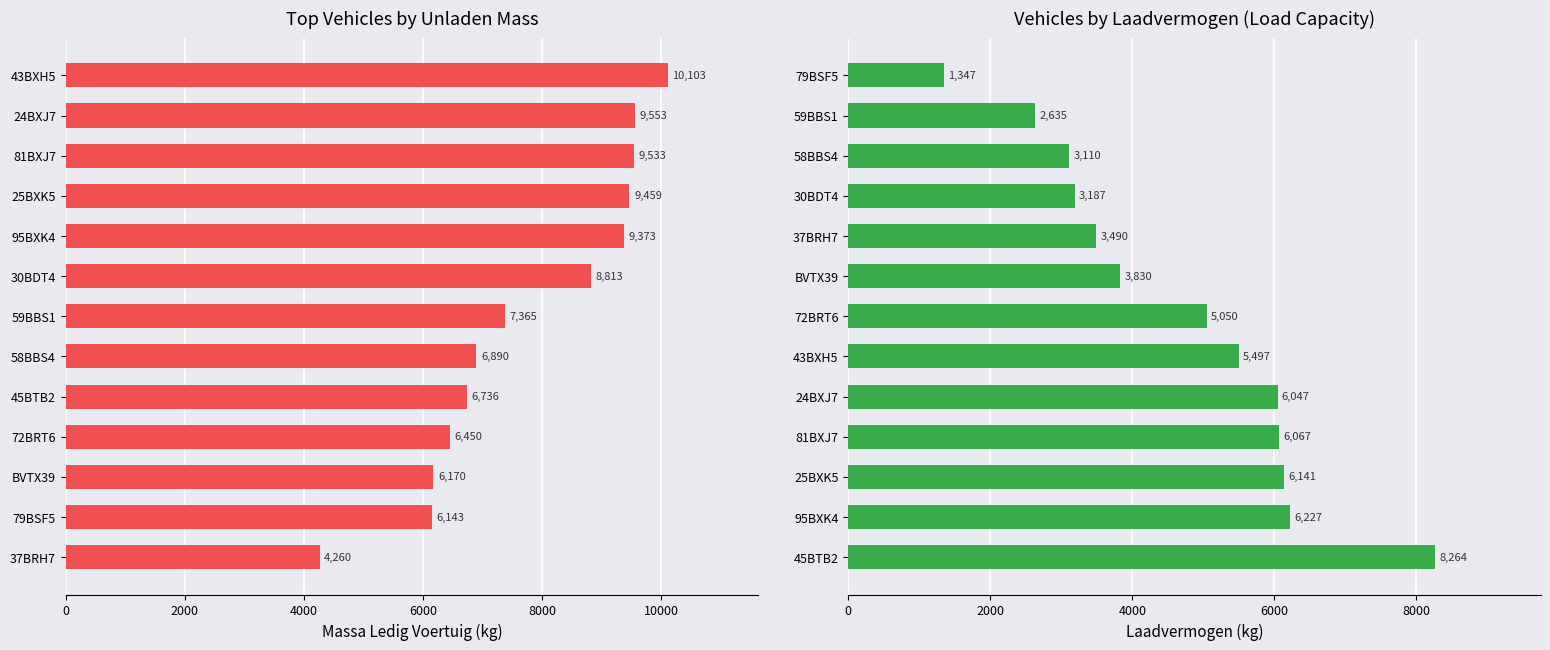

Does the chart contain any negative values?

No